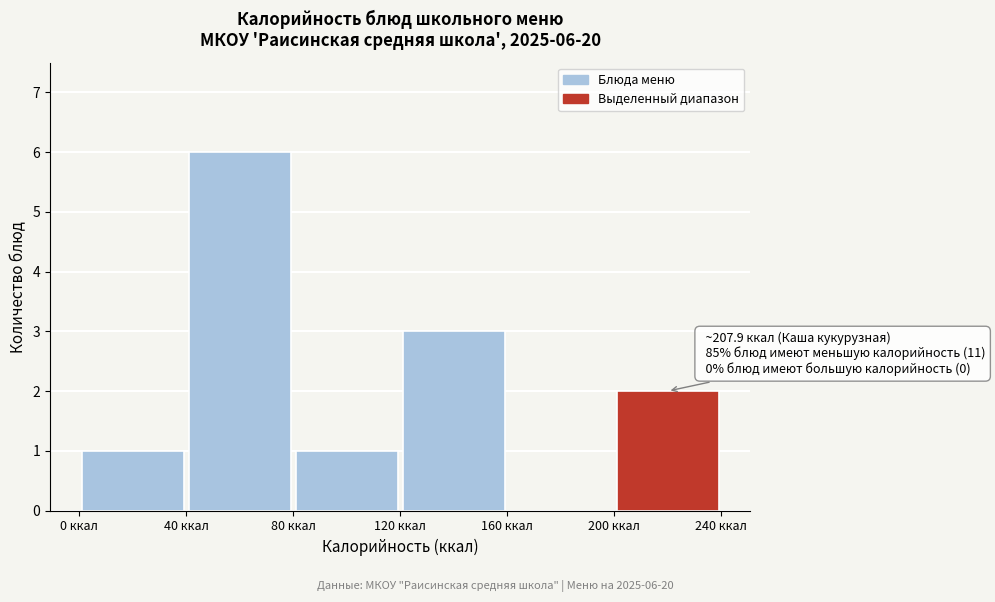

Over which range of the x-axis is the bar tallest?

40 to 80